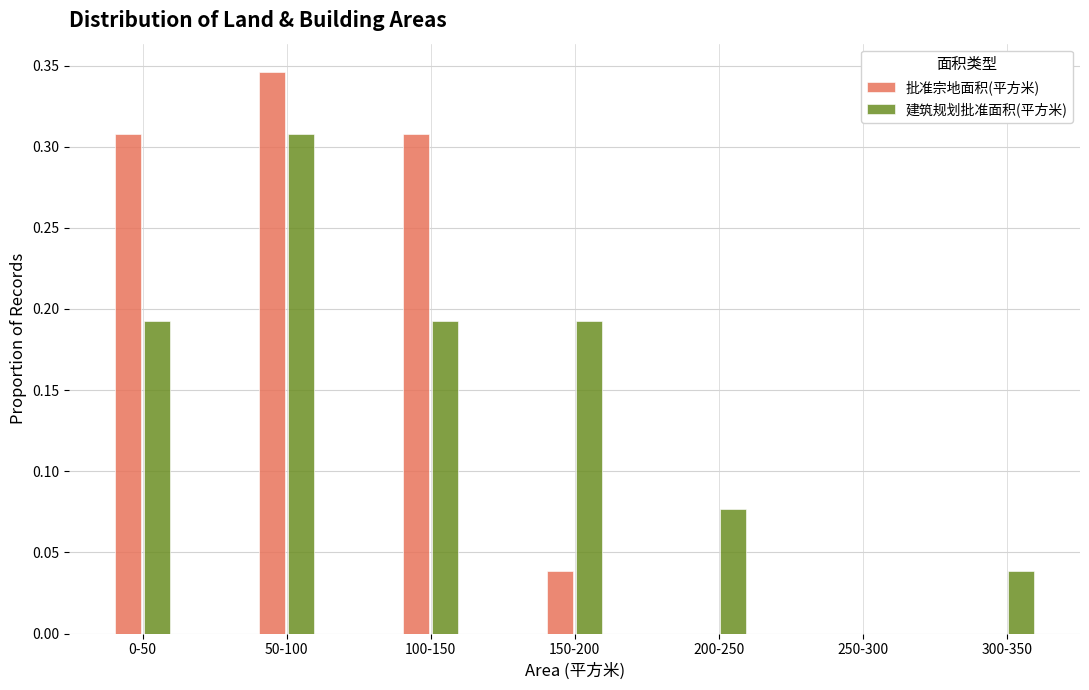

At which category is the sum across all series the highest?

50-100